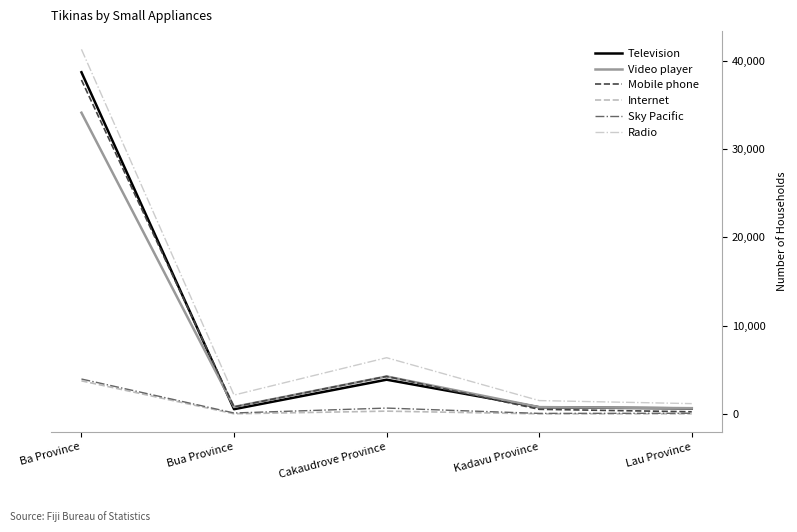

What are all the series names shown in the legend?

Television, Video player, Mobile phone, Internet, Sky Pacific, Radio